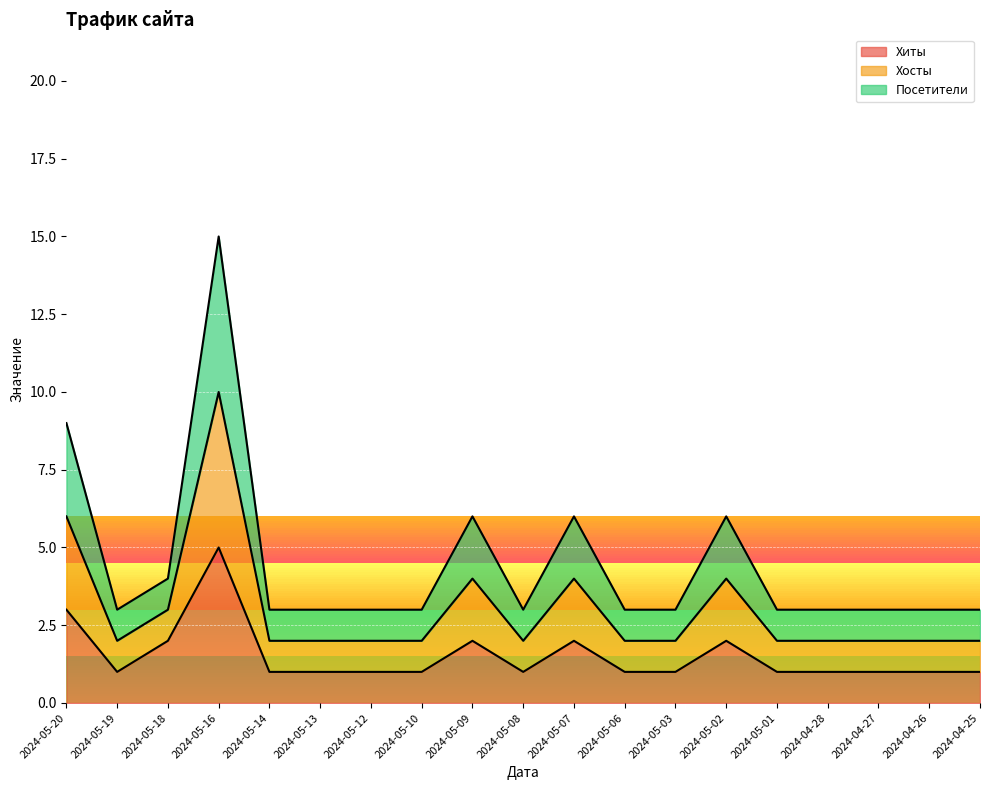

What is the difference between the highest and lowest values at 2024-05-03?

2